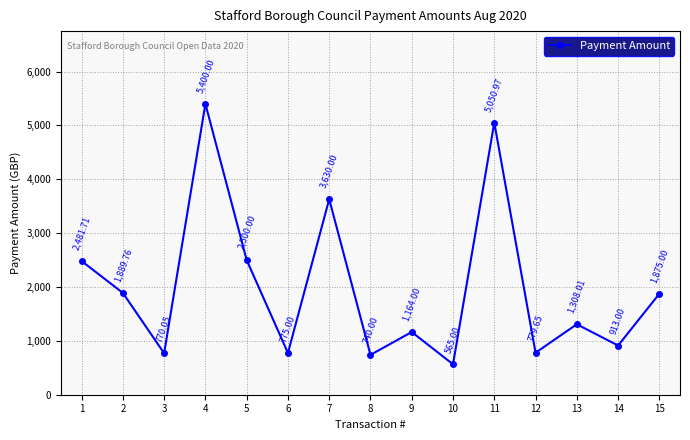

Where is the first local minimum?

3